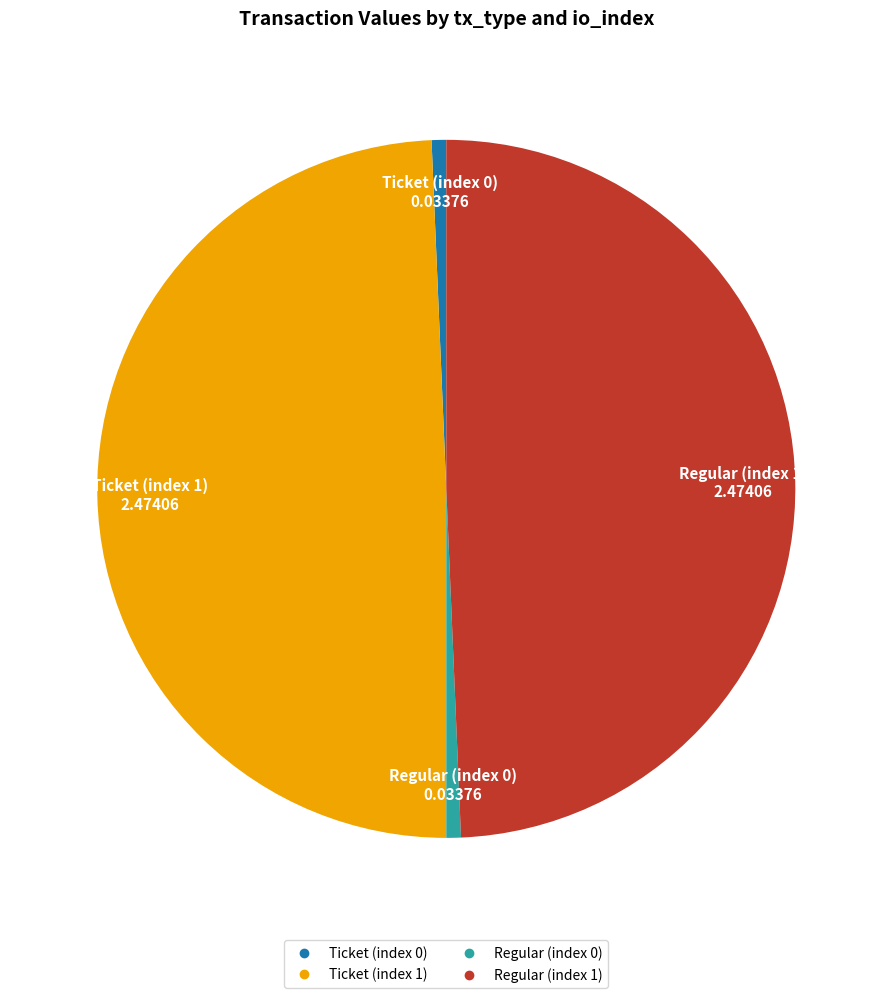

Count the number of slices in the pie.

4